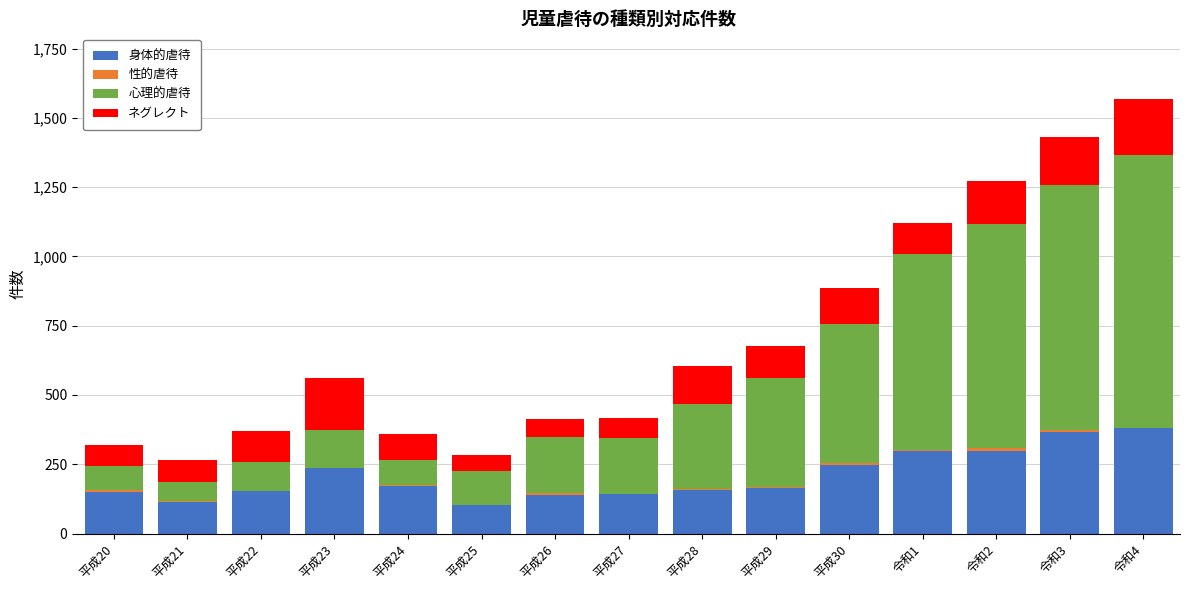

What is the sum of the 身体的虐待 values at 令和2 and 平成26?

438